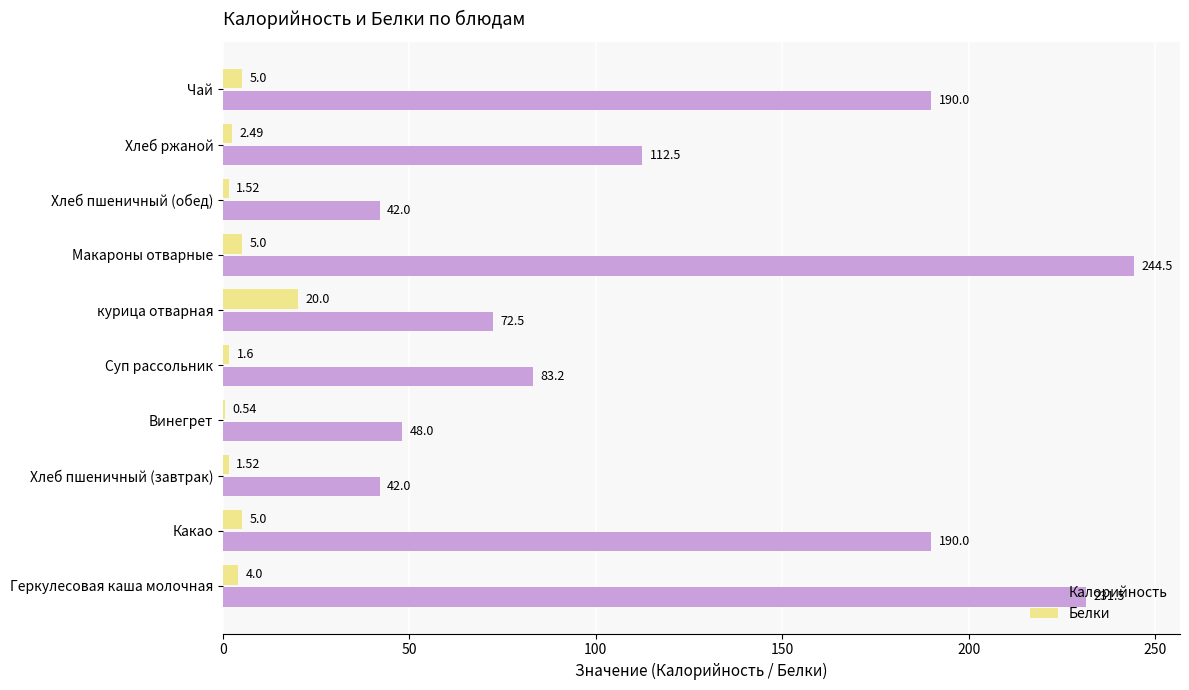

Which category has the highest value across all series?

Макароны отварные